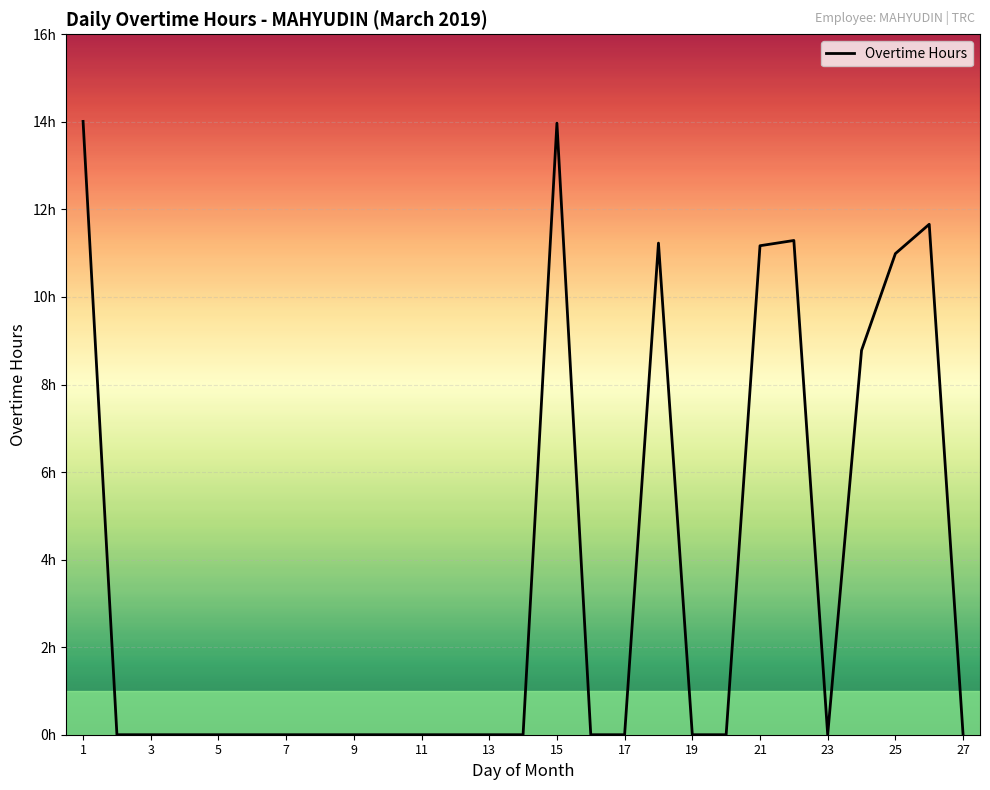

Does the chart display data point markers on the line(s)?

No